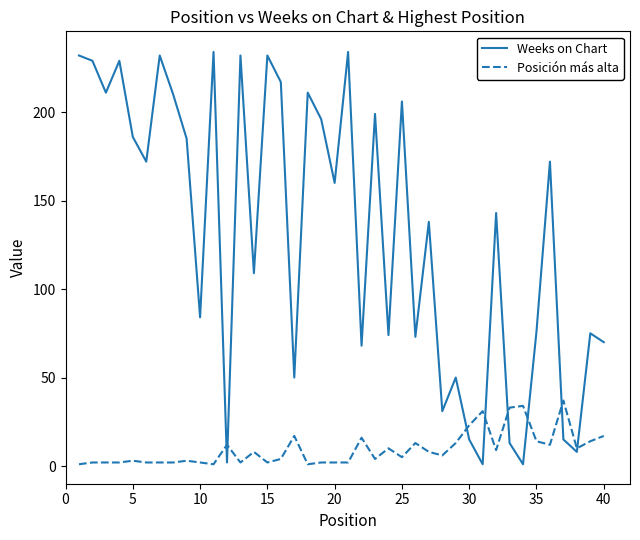

What is the difference between the maximum and minimum values in the Posición más alta series?

36